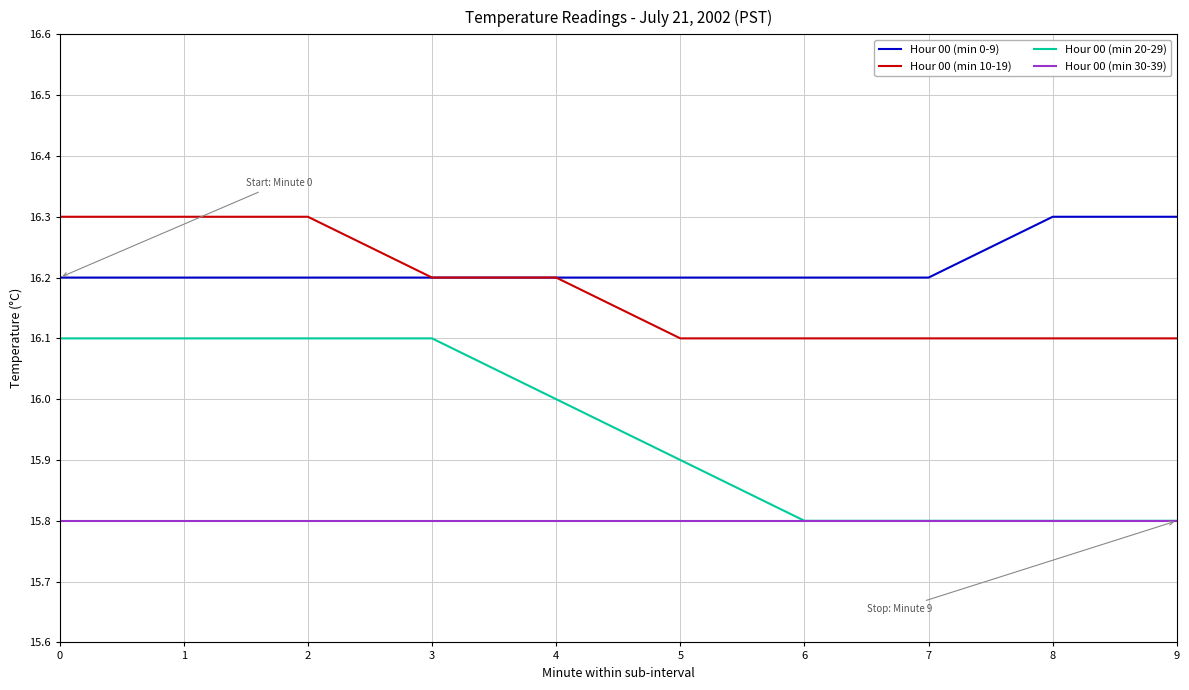

Is it true that Hour 00 (min 0-9) equals 4.4 at 3?

False